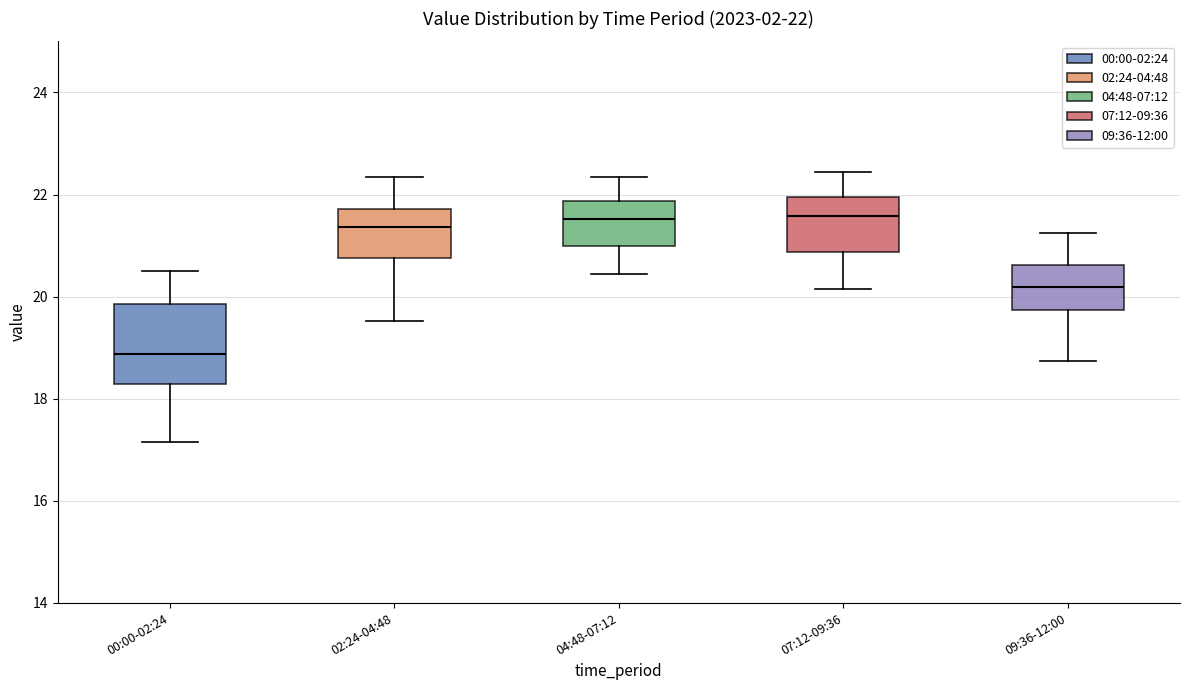

Which box is the tallest, from its lower edge to its upper edge?

00:00-02:24